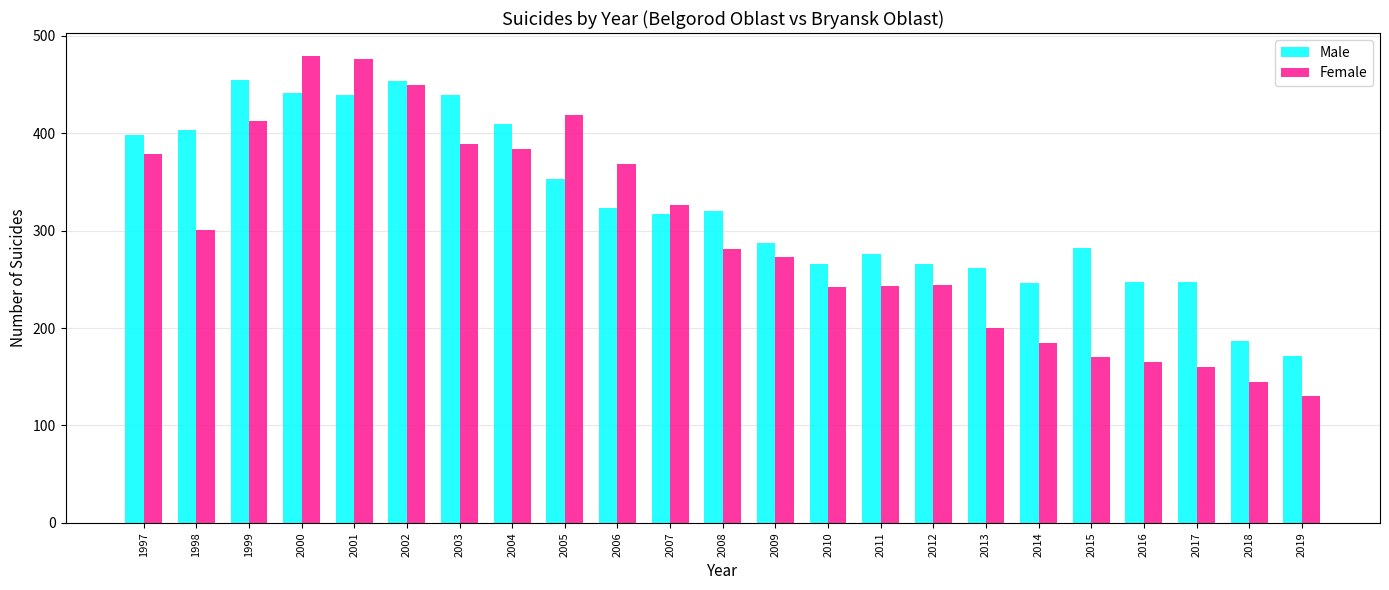

What is the lowest value of the Female series?

130